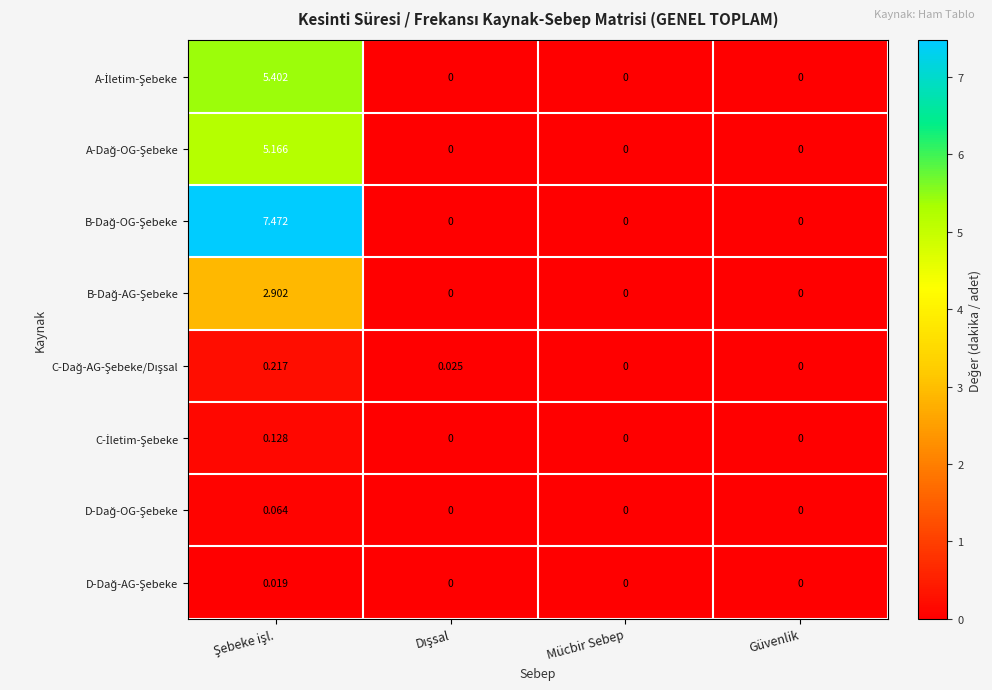

At Mücbir Sebep, list the series in order from largest to smallest.

A-İletim-Şebeke, A-Dağ-OG-Şebeke, B-Dağ-OG-Şebeke, B-Dağ-AG-Şebeke, C-Dağ-AG-Şebeke/Dışsal, C-İletim-Şebeke, D-Dağ-OG-Şebeke, D-Dağ-AG-Şebeke